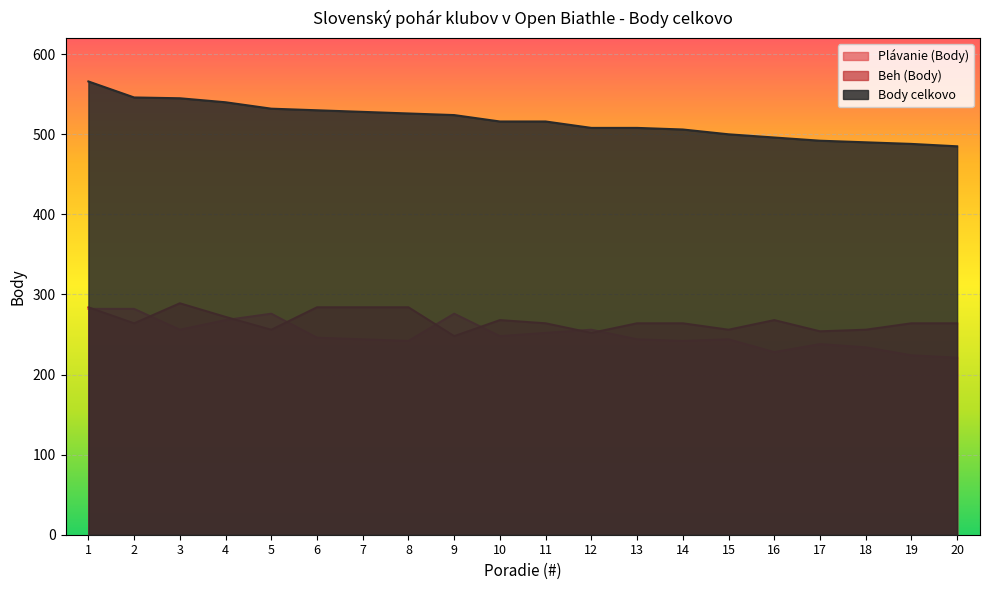

Which series ends up on top after the final intersection of Beh (Body) and Plávanie (Body)?

Beh (Body)